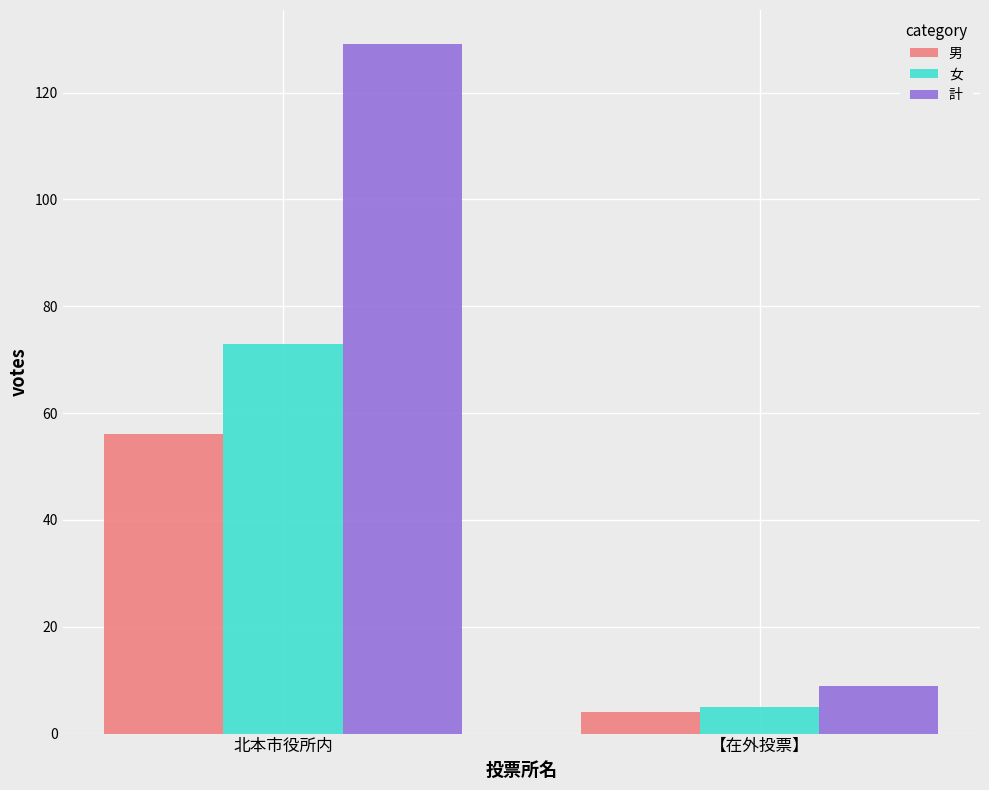

What value does the 女 series have at 北本市役所内, to the nearest 5?

75